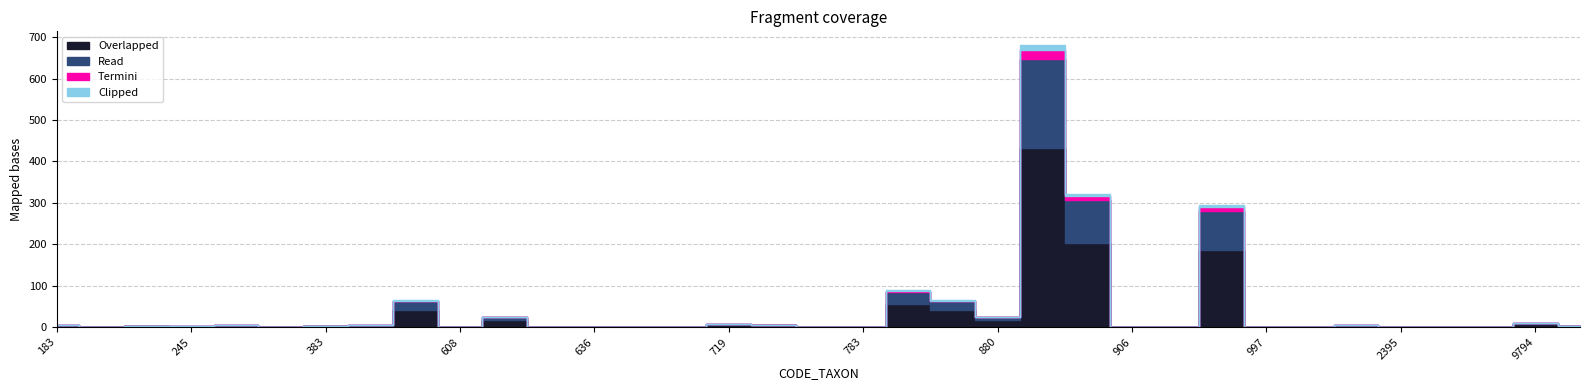

Which series has the largest range (max minus min)?

Overlapped